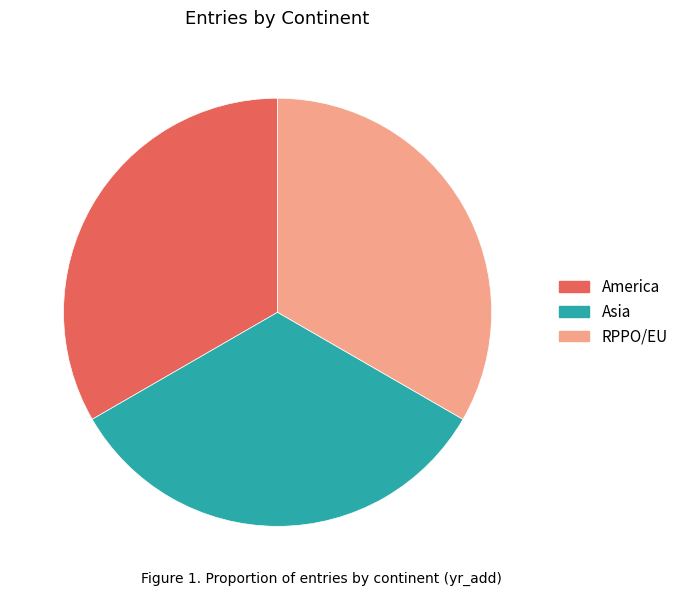

The RPPO/EU slice represents 33% of the pie. True or false?

True